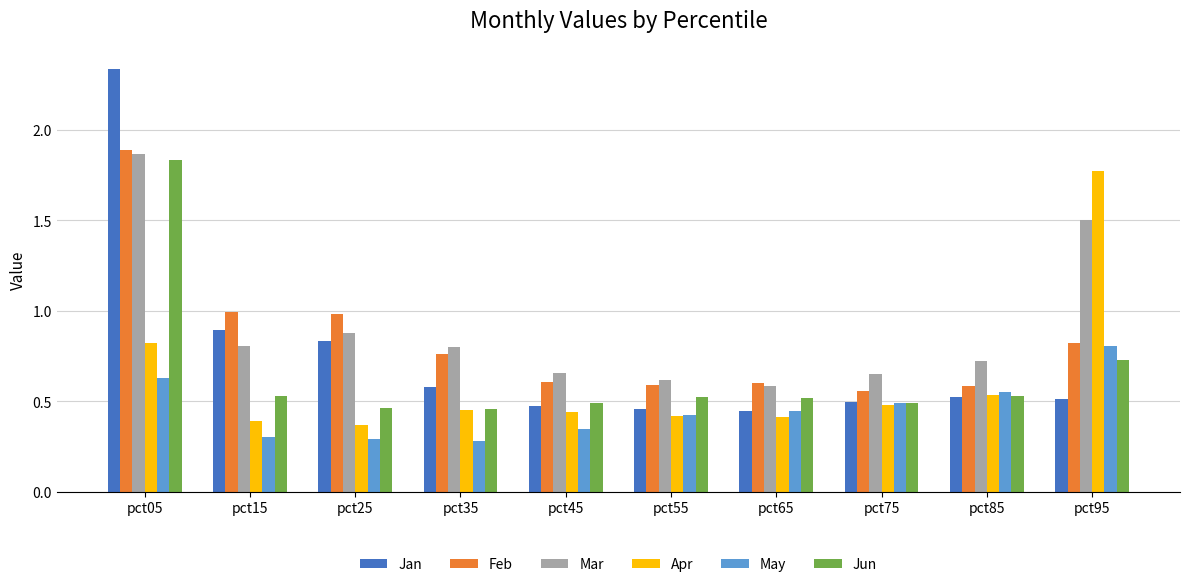

Which series changed the most between pct05 and pct75?

Jan